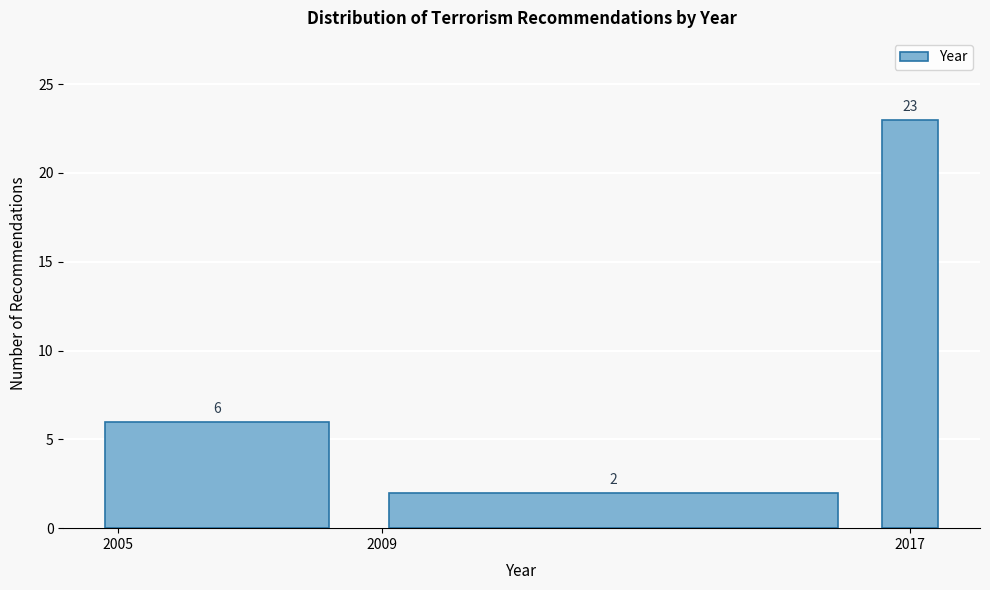

Read against the x-axis, roughly where is the centre of the tallest bar?

2017.0